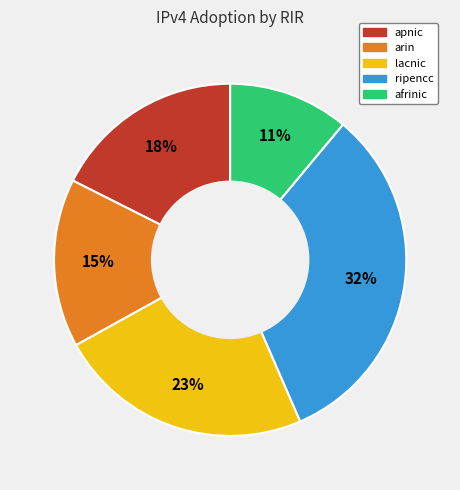

What is the smallest slice in the pie chart?

afrinic